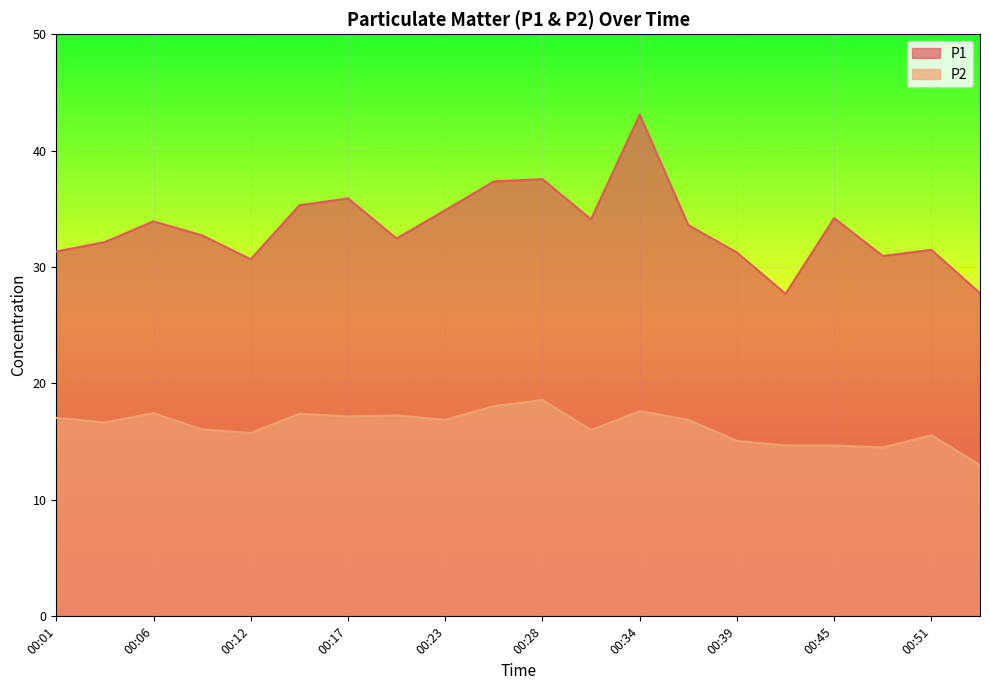

What is the spread (max minus min) of values at 00:03?

15.5